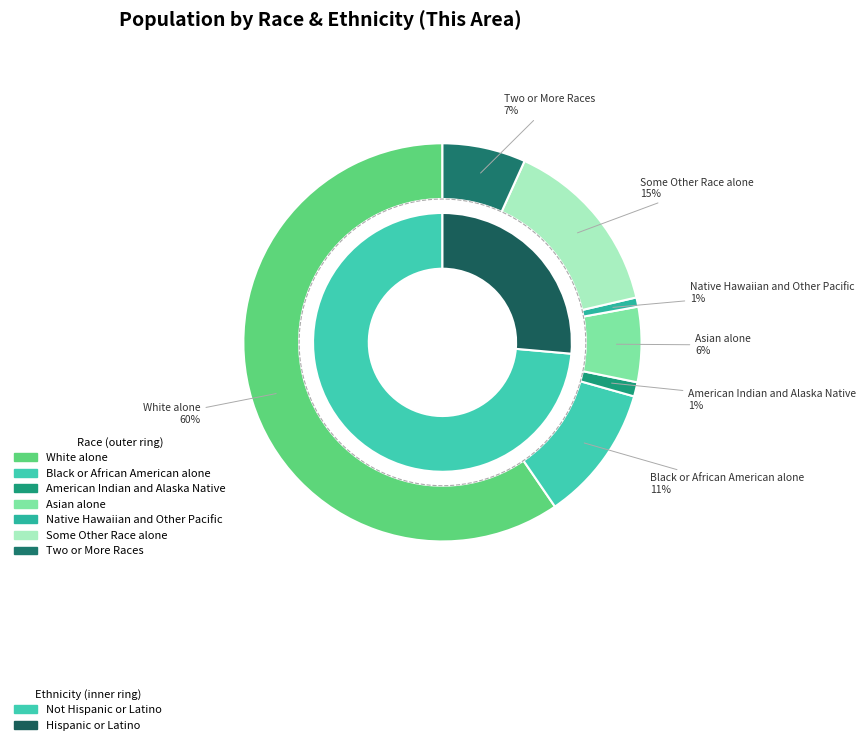

How many slices are in this pie chart?

7